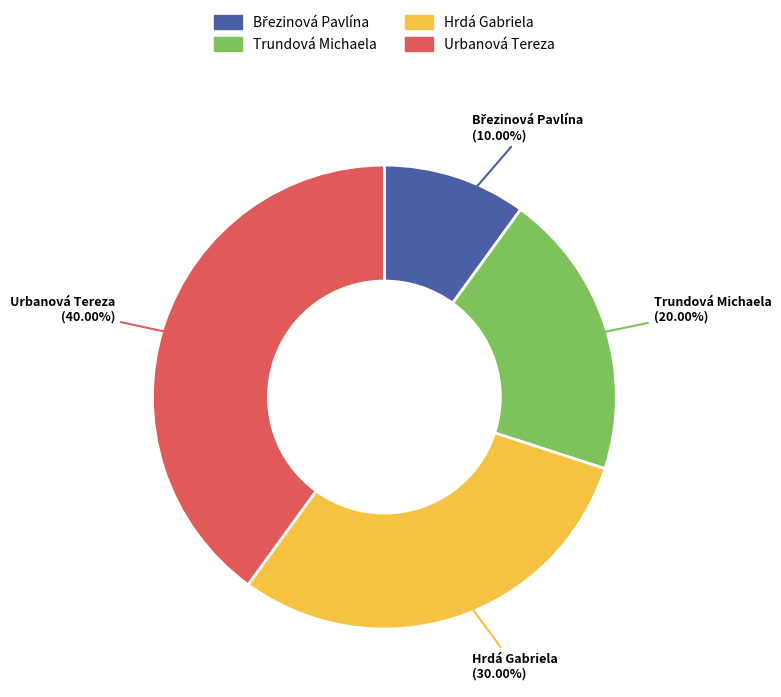

To the nearest percent, what is the difference between the largest and smallest slice percentages?

30%